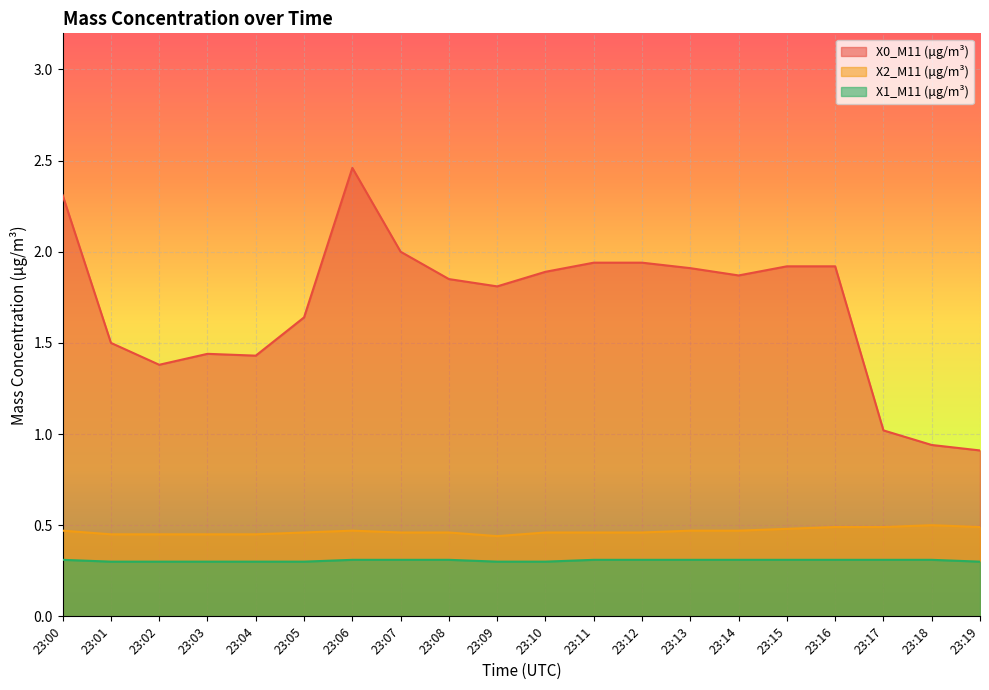

What is the average value of the X0_M11 (μg/m³) series?

1.7